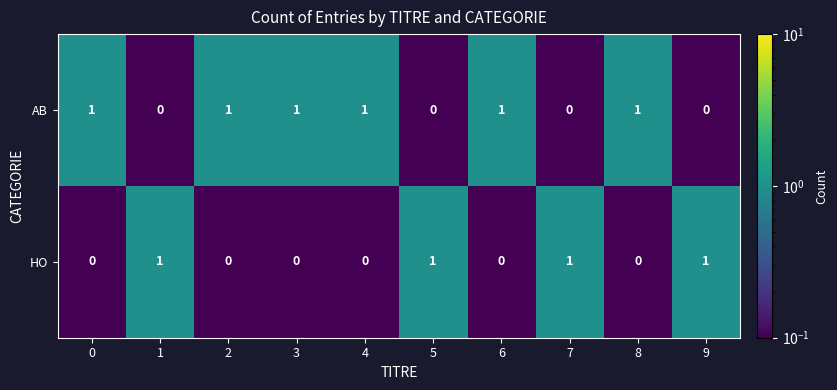

What is the sum of all AB values?

6